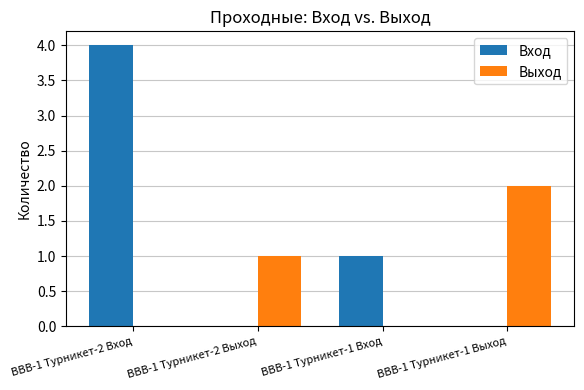

Which series has the largest total across all categories?

Вход